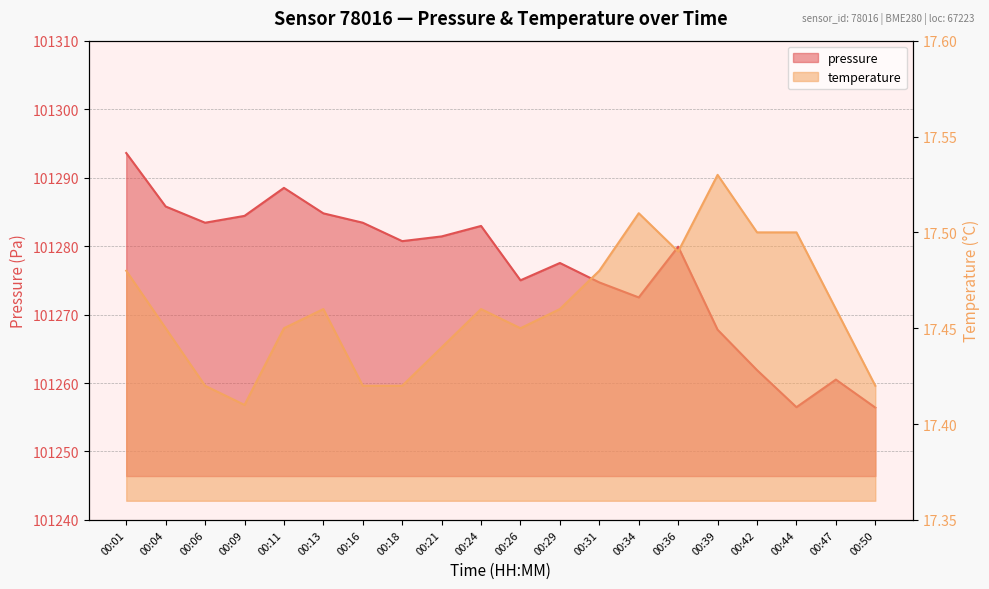

Where does the pressure series first go above 101280?

00:01